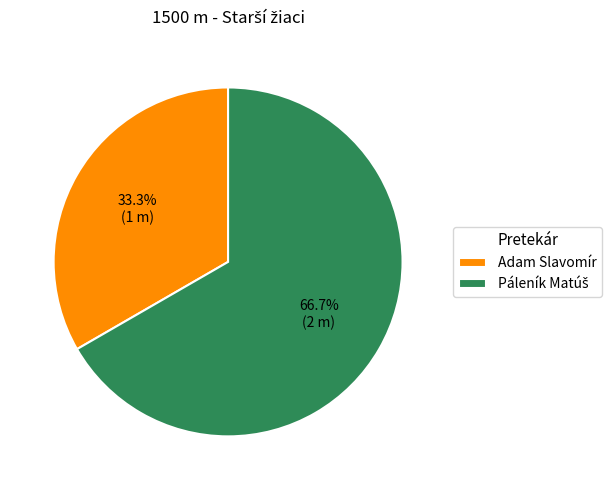

Which category has the smallest portion of the pie?

Adam Slavomír